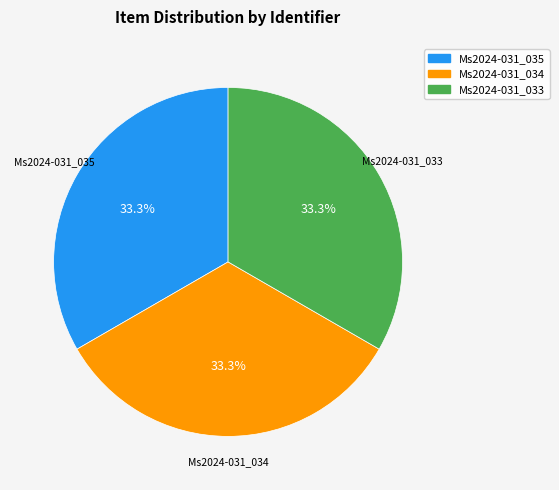

What is the ratio of the value at Ms2024-031_033 to the value at Ms2024-031_035?

1.0